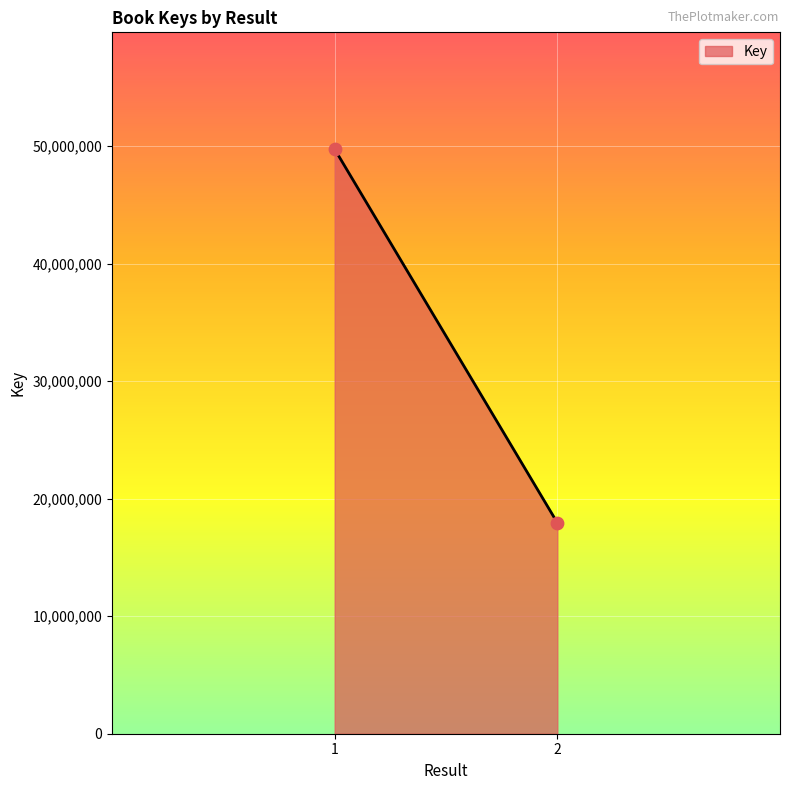

What is the range of Y values (max minus min)?

31789946